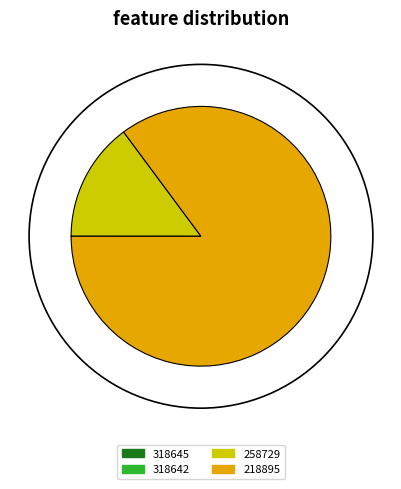

The 258729 slice represents 15% of the pie. True or false?

True